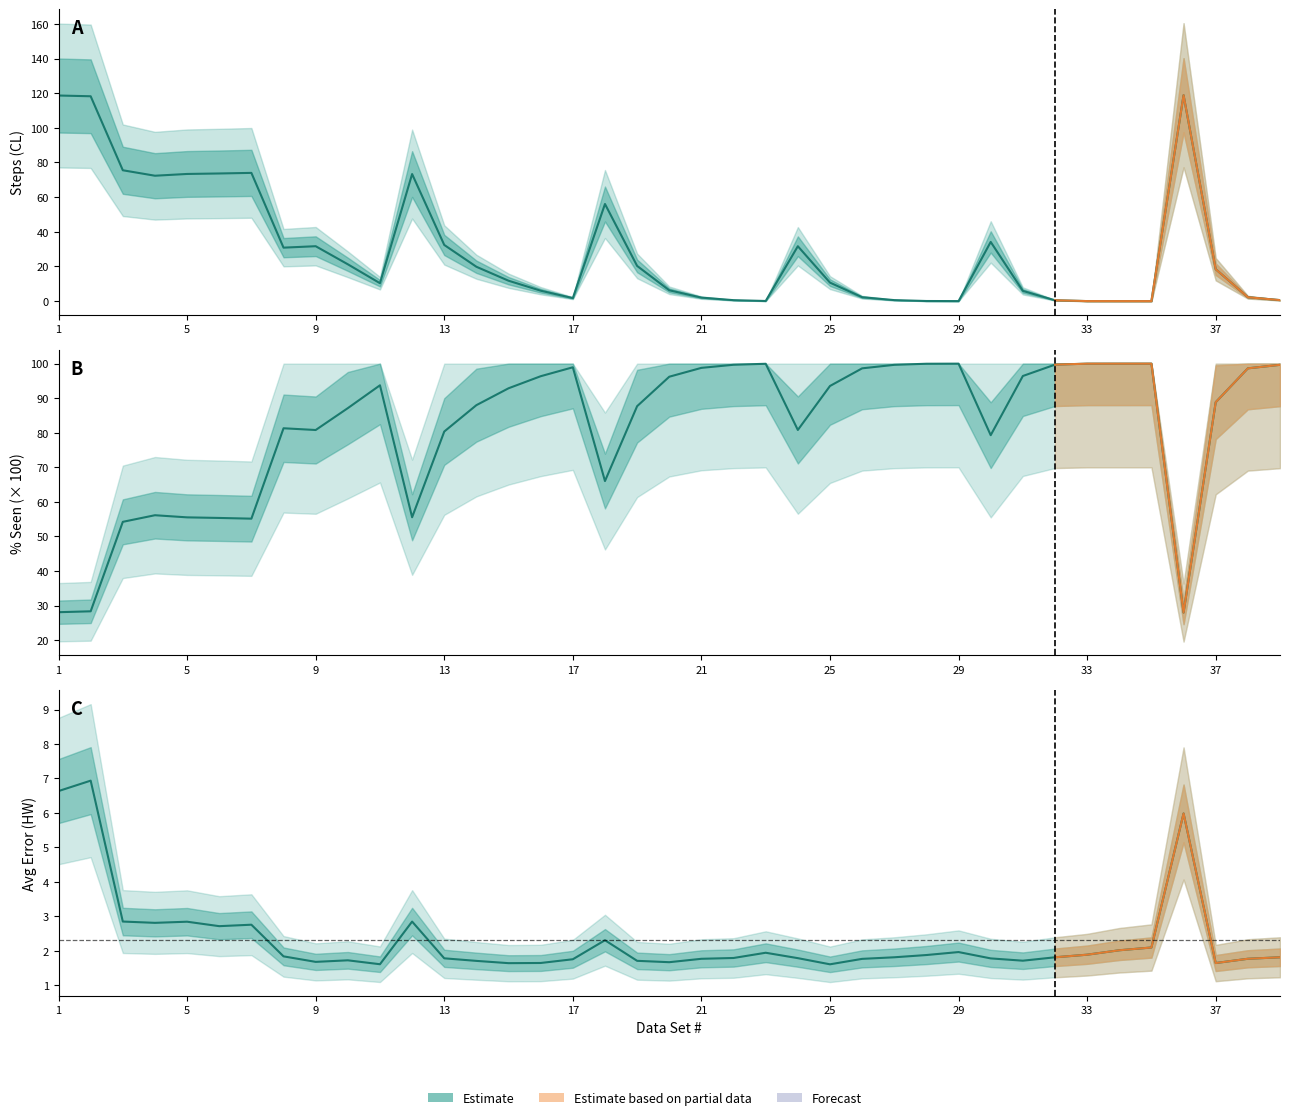

What is the sum of the Avg Error (HW) values at 31 and 20?

3.6